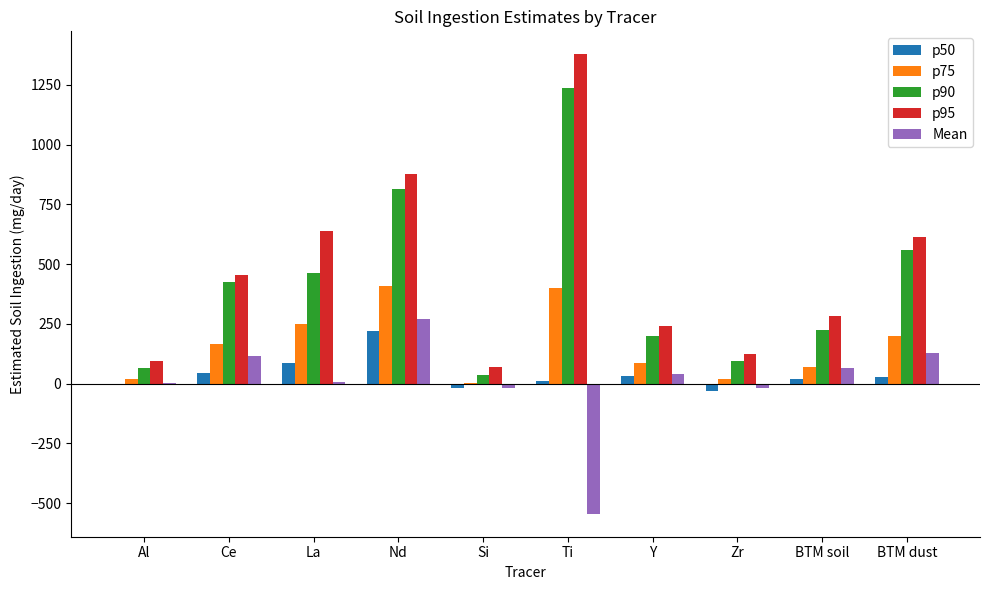

Are the bars grouped side by side (vs. stacked)?

Yes